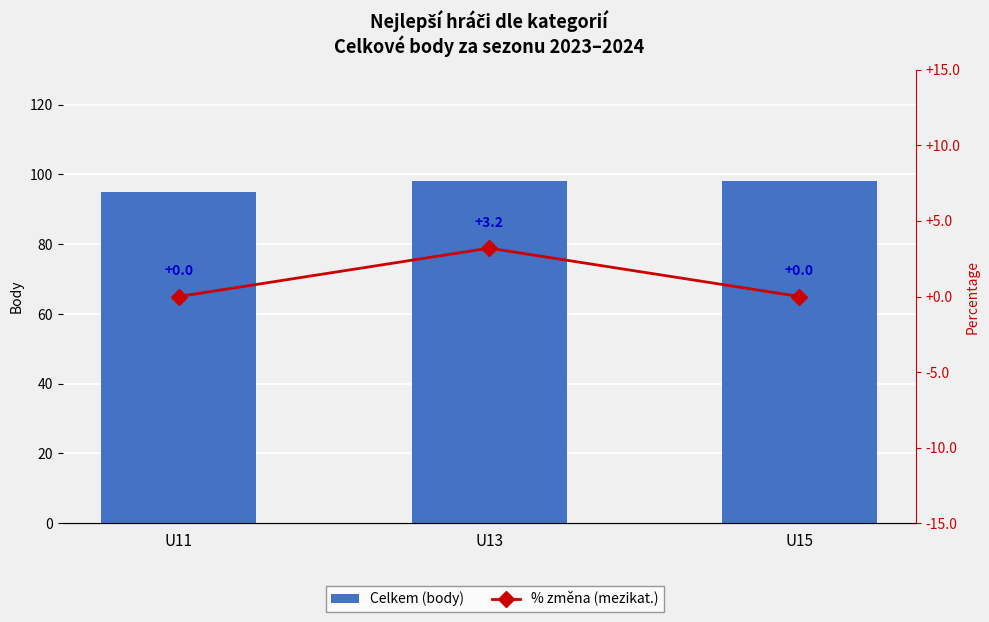

How many groups of bars are there?

3